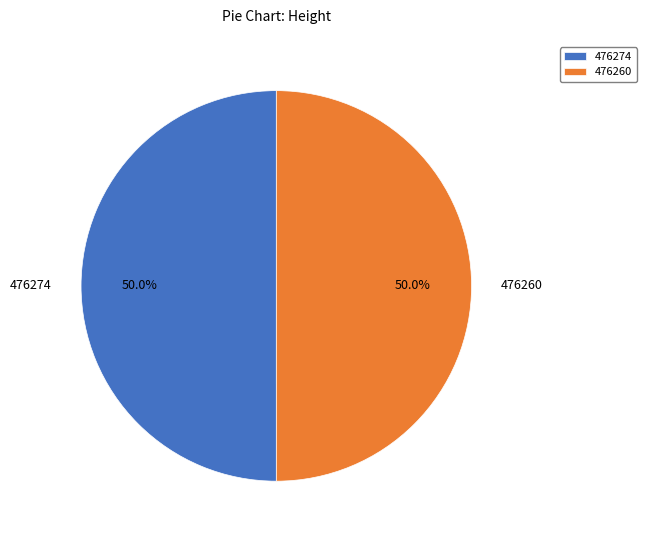

Count the number of slices in the pie.

2